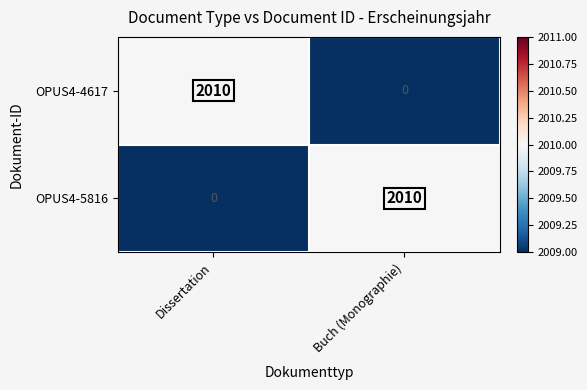

What is the maximum value shown in the chart?

2010